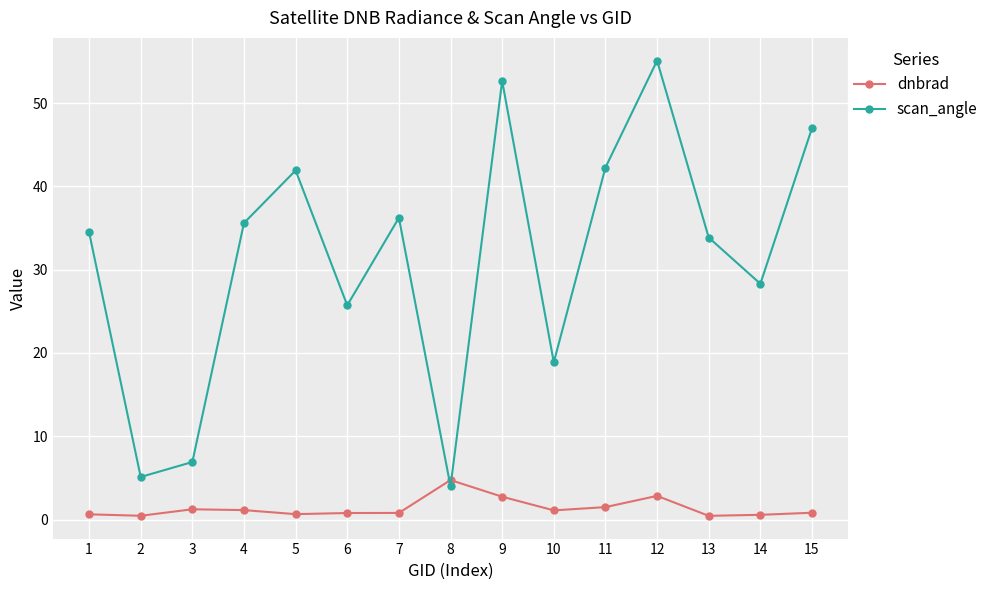

At which category does scan_angle reach its first local peak?

5